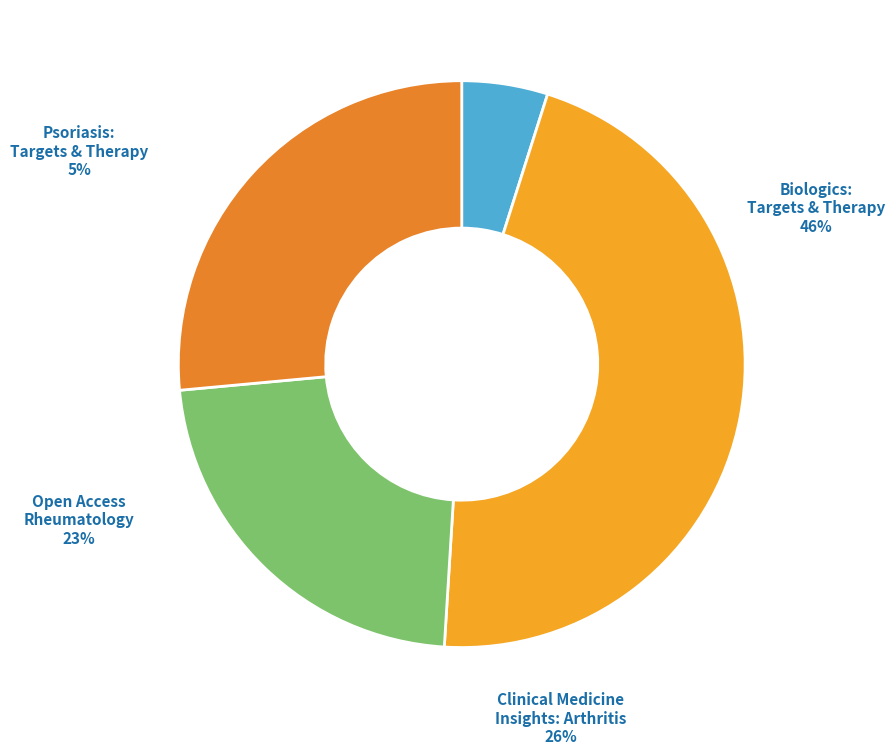

Rank the categories by value from highest to lowest.

Biologics: Targets and Therapy, Clinical Medicine Insights: Arthritis and Musculoskeletal Disorders, Open Access Rheumatology: Research and Reviews, Psoriasis: Targets and Therapy